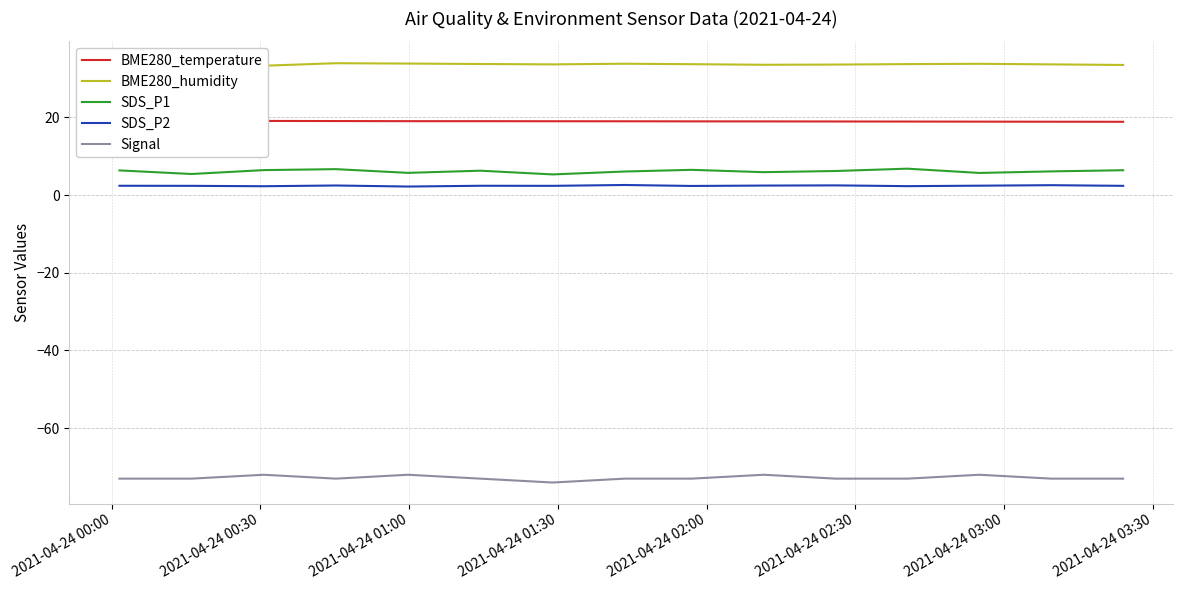

True or false: SDS_P2 and Signal cross at least once.

False